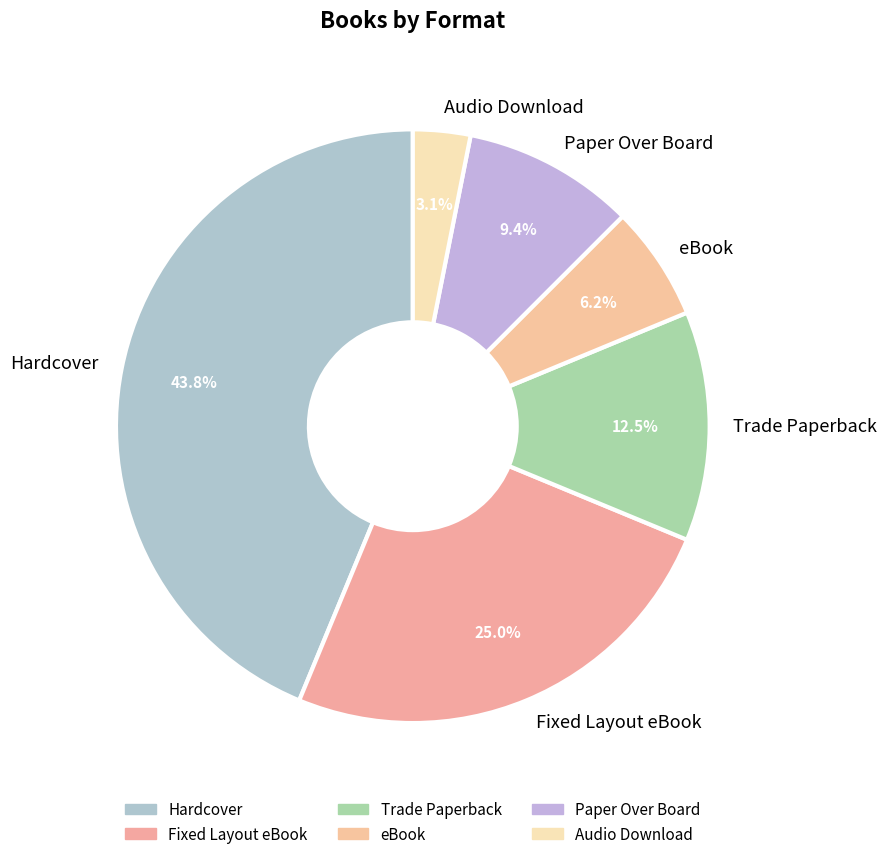

True or false: eBook accounts for 1% of the total.

False